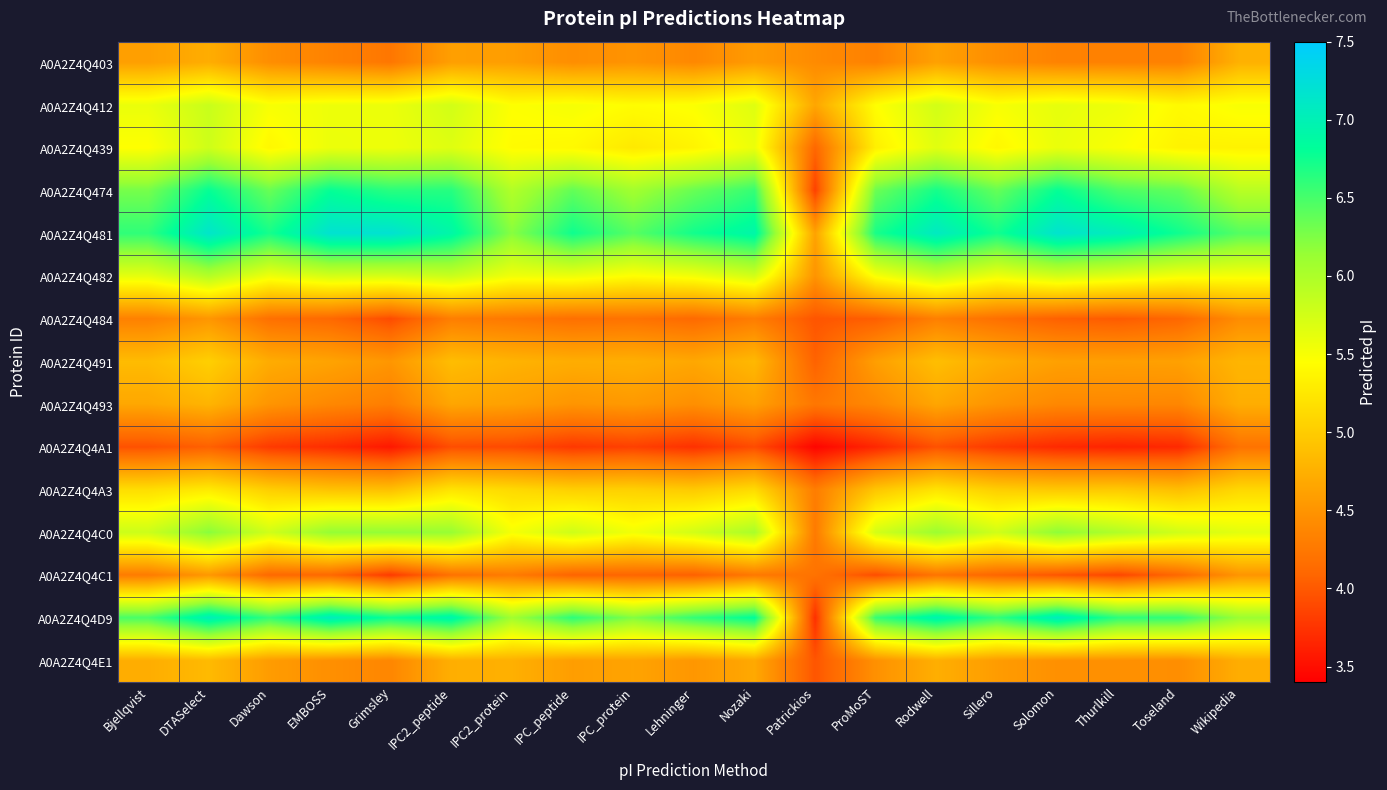

Reading right to left, what are all the values shown in this chart?

A0A2Z4Q403: Wikipedia=4.8	Toseland=4.3	Thurlkill=4.3	Solomon=4.3	Sillero=4.4	Rodwell=4.6	ProMoST=4.3	Patrickios=4.4	Nozaki=4.6	Lehninger=4.4	IPC_protein=4.5	IPC_peptide=4.4	IPC2_protein=4.6	IPC2_peptide=4.6	Grimsley=4.2	EMBOSS=4.3	Dawson=4.4	DTASelect=4.7	Bjellqvist=4.6
A0A2Z4Q412: Wikipedia=5.5	Toseland=5.4	Thurlkill=5.6	Solomon=5.6	Sillero=5.5	Rodwell=5.8	ProMoST=5.4	Patrickios=4.7	Nozaki=5.7	Lehninger=5.5	IPC_protein=5.4	IPC_peptide=5.5	IPC2_protein=5.5	IPC2_peptide=5.8	Grimsley=5.6	EMBOSS=5.6	Dawson=5.5	DTASelect=5.8	Bjellqvist=5.6
A0A2Z4Q439: Wikipedia=5.3	Toseland=5.3	Thurlkill=5.5	Solomon=5.6	Sillero=5.4	Rodwell=5.7	ProMoST=5.3	Patrickios=4.1	Nozaki=5.6	Lehninger=5.4	IPC_protein=5.3	IPC_peptide=5.4	IPC2_protein=5.4	IPC2_peptide=5.7	Grimsley=5.6	EMBOSS=5.6	Dawson=5.4	DTASelect=5.8	Bjellqvist=5.4
A0A2Z4Q474: Wikipedia=5.9	Toseland=6.4	Thurlkill=6.5	Solomon=6.8	Sillero=6.4	Rodwell=6.7	ProMoST=6.3	Patrickios=3.8	Nozaki=6.6	Lehninger=6.4	IPC_protein=6.1	IPC_peptide=6.4	IPC2_protein=6.0	IPC2_peptide=6.6	Grimsley=6.6	EMBOSS=6.8	Dawson=6.4	DTASelect=6.8	Bjellqvist=6.3
A0A2Z4Q481: Wikipedia=6.4	Toseland=6.8	Thurlkill=7.0	Solomon=7.2	Sillero=6.7	Rodwell=7.1	ProMoST=6.7	Patrickios=4.6	Nozaki=6.9	Lehninger=6.7	IPC_protein=6.4	IPC_peptide=6.8	IPC2_protein=6.2	IPC2_peptide=6.9	Grimsley=7.2	EMBOSS=7.2	Dawson=6.7	DTASelect=7.1	Bjellqvist=6.6
A0A2Z4Q482: Wikipedia=5.5	Toseland=5.5	Thurlkill=5.7	Solomon=5.8	Sillero=5.6	Rodwell=5.8	ProMoST=5.5	Patrickios=4.5	Nozaki=5.8	Lehninger=5.5	IPC_protein=5.4	IPC_peptide=5.6	IPC2_protein=5.5	IPC2_peptide=5.8	Grimsley=5.7	EMBOSS=5.7	Dawson=5.6	DTASelect=6.0	Bjellqvist=5.6
A0A2Z4Q484: Wikipedia=4.4	Toseland=4.1	Thurlkill=4.0	Solomon=4.0	Sillero=4.2	Rodwell=4.3	ProMoST=4.0	Patrickios=4.0	Nozaki=4.3	Lehninger=4.1	IPC_protein=4.2	IPC_peptide=4.2	IPC2_protein=4.3	IPC2_peptide=4.3	Grimsley=3.9	EMBOSS=4.1	Dawson=4.2	DTASelect=4.5	Bjellqvist=4.3
A0A2Z4Q491: Wikipedia=4.8	Toseland=4.6	Thurlkill=4.6	Solomon=4.6	Sillero=4.7	Rodwell=4.9	ProMoST=4.6	Patrickios=4.1	Nozaki=4.8	Lehninger=4.7	IPC_protein=4.7	IPC_peptide=4.7	IPC2_protein=4.8	IPC2_peptide=4.9	Grimsley=4.5	EMBOSS=4.6	Dawson=4.7	DTASelect=5.0	Bjellqvist=4.9
A0A2Z4Q493: Wikipedia=4.7	Toseland=4.4	Thurlkill=4.4	Solomon=4.4	Sillero=4.5	Rodwell=4.7	ProMoST=4.4	Patrickios=4.2	Nozaki=4.6	Lehninger=4.5	IPC_protein=4.5	IPC_peptide=4.5	IPC2_protein=4.6	IPC2_peptide=4.7	Grimsley=4.3	EMBOSS=4.4	Dawson=4.5	DTASelect=4.8	Bjellqvist=4.7
A0A2Z4Q4A1: Wikipedia=4.2	Toseland=3.7	Thurlkill=3.6	Solomon=3.7	Sillero=3.8	Rodwell=3.9	ProMoST=3.7	Patrickios=3.4	Nozaki=3.9	Lehninger=3.7	IPC_protein=3.8	IPC_peptide=3.8	IPC2_protein=3.9	IPC2_peptide=3.9	Grimsley=3.6	EMBOSS=3.7	Dawson=3.8	DTASelect=4.0	Bjellqvist=3.9
A0A2Z4Q4A3: Wikipedia=5.1	Toseland=4.9	Thurlkill=5.0	Solomon=5.0	Sillero=5.0	Rodwell=5.2	ProMoST=4.9	Patrickios=4.3	Nozaki=5.1	Lehninger=5.0	IPC_protein=5.0	IPC_peptide=5.0	IPC2_protein=5.1	IPC2_peptide=5.2	Grimsley=4.9	EMBOSS=4.9	Dawson=5.0	DTASelect=5.3	Bjellqvist=5.2
A0A2Z4Q4C0: Wikipedia=5.6	Toseland=5.8	Thurlkill=6.0	Solomon=6.2	Sillero=5.8	Rodwell=6.1	ProMoST=5.7	Patrickios=4.3	Nozaki=6.0	Lehninger=5.8	IPC_protein=5.5	IPC_peptide=5.8	IPC2_protein=5.5	IPC2_peptide=6.1	Grimsley=6.2	EMBOSS=6.1	Dawson=5.8	DTASelect=6.2	Bjellqvist=5.8
A0A2Z4Q4C1: Wikipedia=4.5	Toseland=4.1	Thurlkill=3.9	Solomon=4.0	Sillero=4.1	Rodwell=4.2	ProMoST=3.9	Patrickios=4.2	Nozaki=4.3	Lehninger=4.0	IPC_protein=4.1	IPC_peptide=4.1	IPC2_protein=4.3	IPC2_peptide=4.2	Grimsley=3.8	EMBOSS=4.1	Dawson=4.1	DTASelect=4.5	Bjellqvist=4.3
A0A2Z4Q4D9: Wikipedia=6.1	Toseland=6.6	Thurlkill=6.6	Solomon=7.1	Sillero=6.6	Rodwell=7.0	ProMoST=6.6	Patrickios=3.7	Nozaki=6.8	Lehninger=6.6	IPC_protein=6.2	IPC_peptide=6.6	IPC2_protein=6.1	IPC2_peptide=7.0	Grimsley=6.8	EMBOSS=7.1	Dawson=6.6	DTASelect=7.0	Bjellqvist=6.5
A0A2Z4Q4E1: Wikipedia=4.7	Toseland=4.4	Thurlkill=4.5	Solomon=4.5	Sillero=4.6	Rodwell=4.7	ProMoST=4.5	Patrickios=4.0	Nozaki=4.7	Lehninger=4.5	IPC_protein=4.6	IPC_peptide=4.6	IPC2_protein=4.7	IPC2_peptide=4.7	Grimsley=4.4	EMBOSS=4.5	Dawson=4.6	DTASelect=4.8	Bjellqvist=4.7